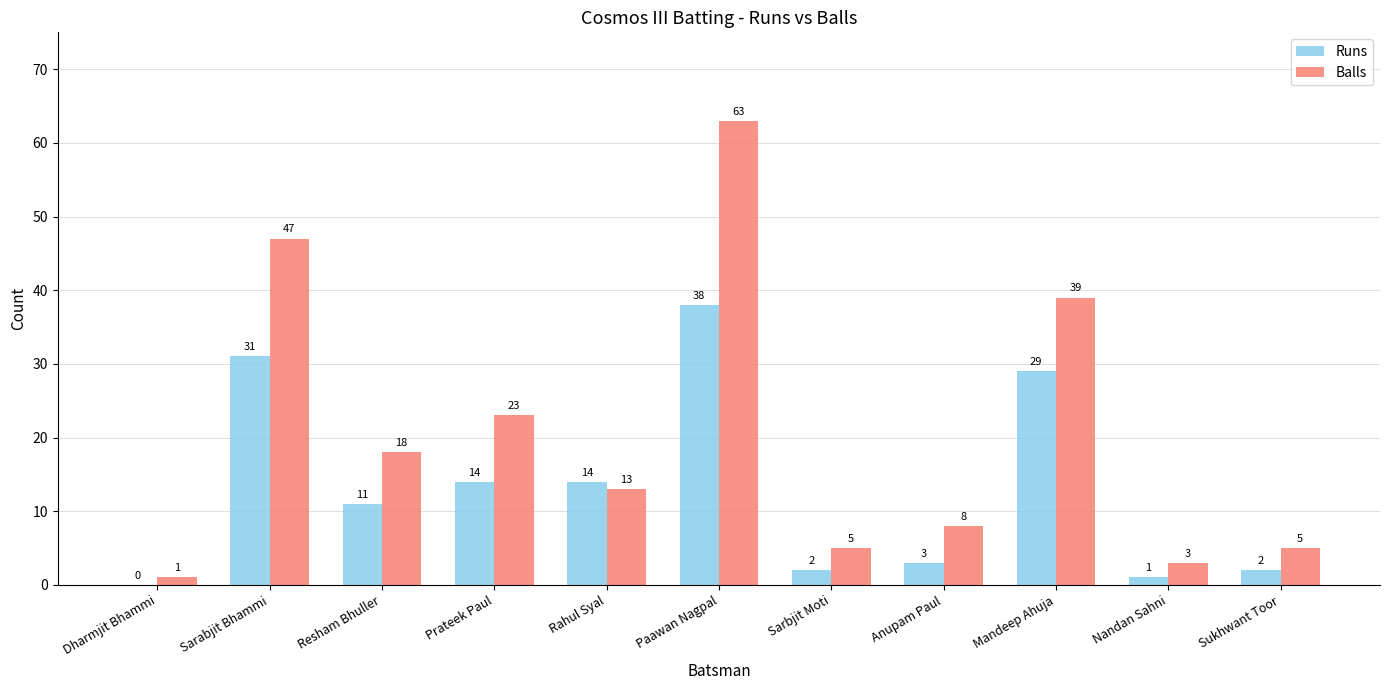

At which label is Balls closest to 32?

Mandeep Ahuja